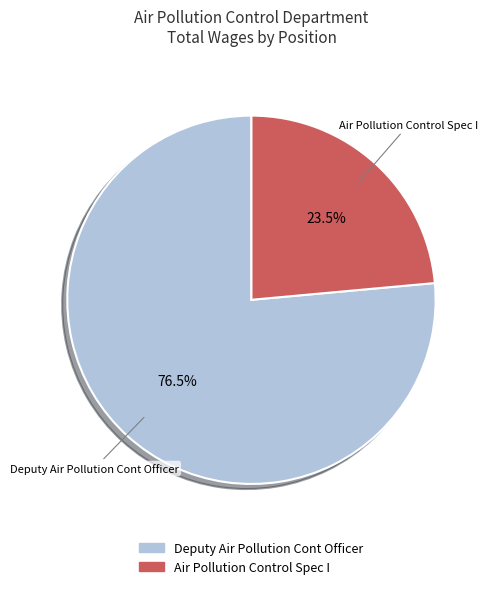

How much of the chart is everything except Air Pollution Control Spec I?

76.5%